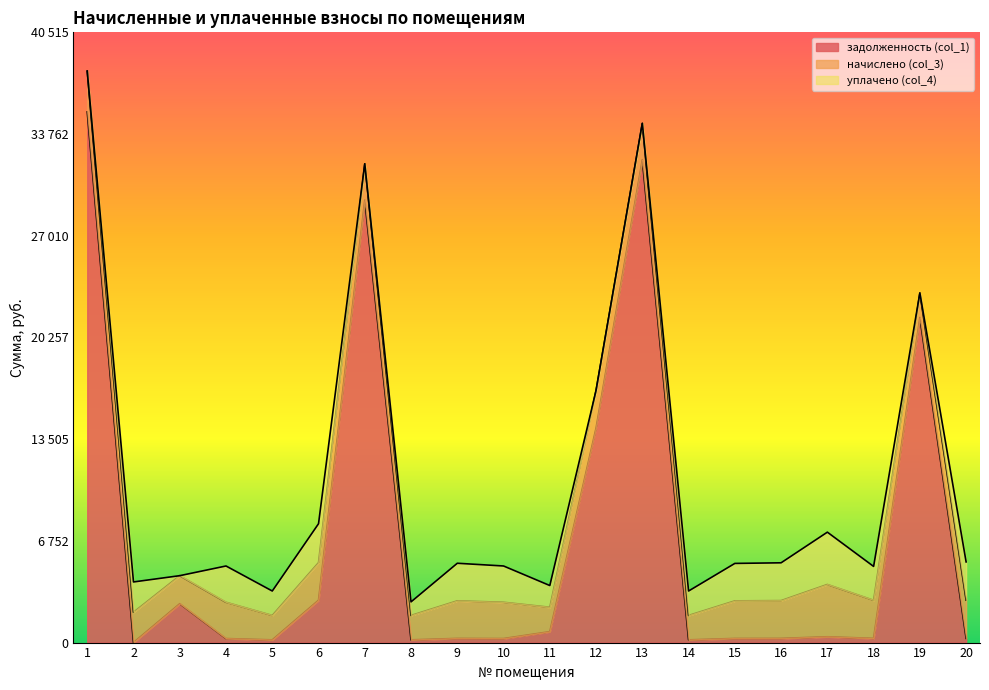

What is the maximum value for начислено (col_3)?

3472.6